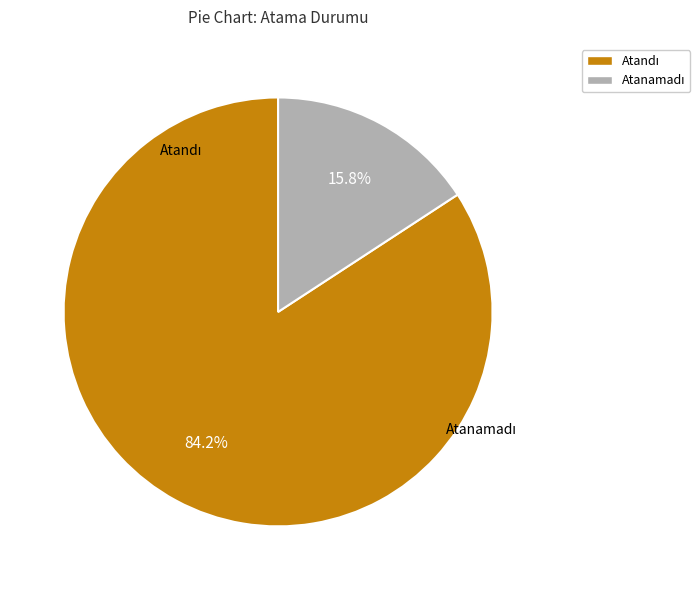

The Atanamadı slice represents 16% of the pie. True or false?

True